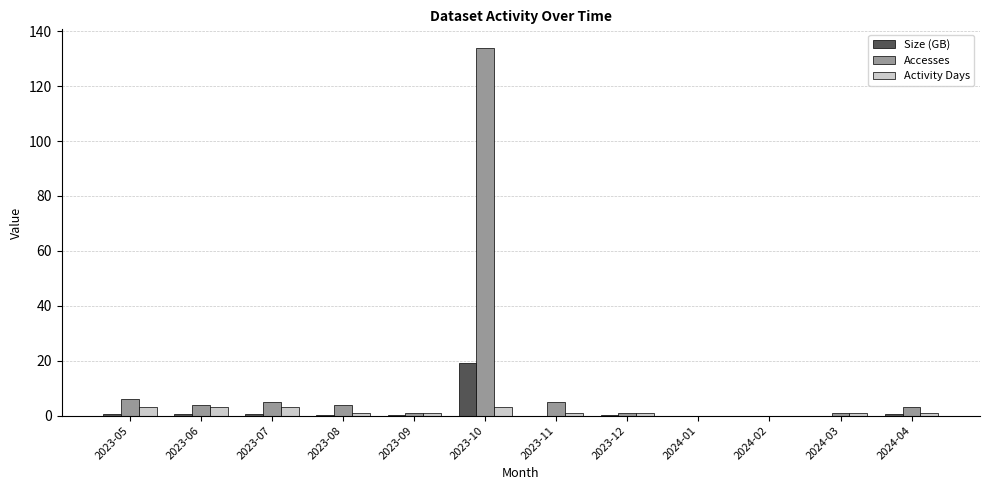

The Accesses series shows 5.0 at 2023-07. True or false?

True